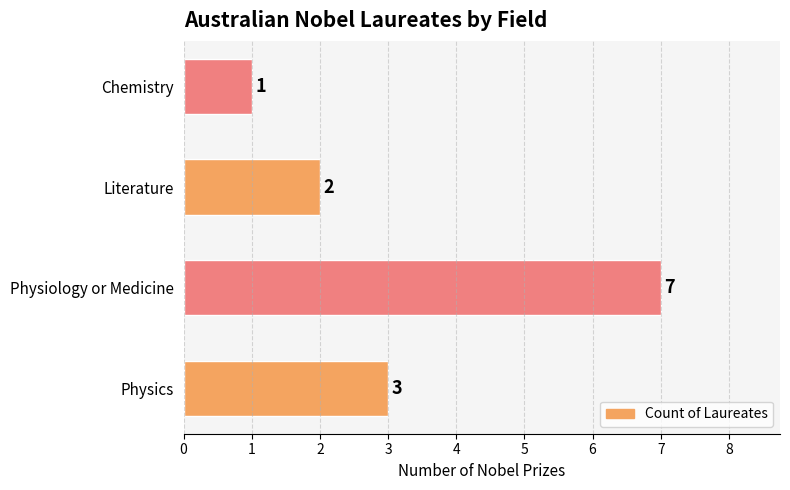

What is the difference between the second highest and minimum values?

2